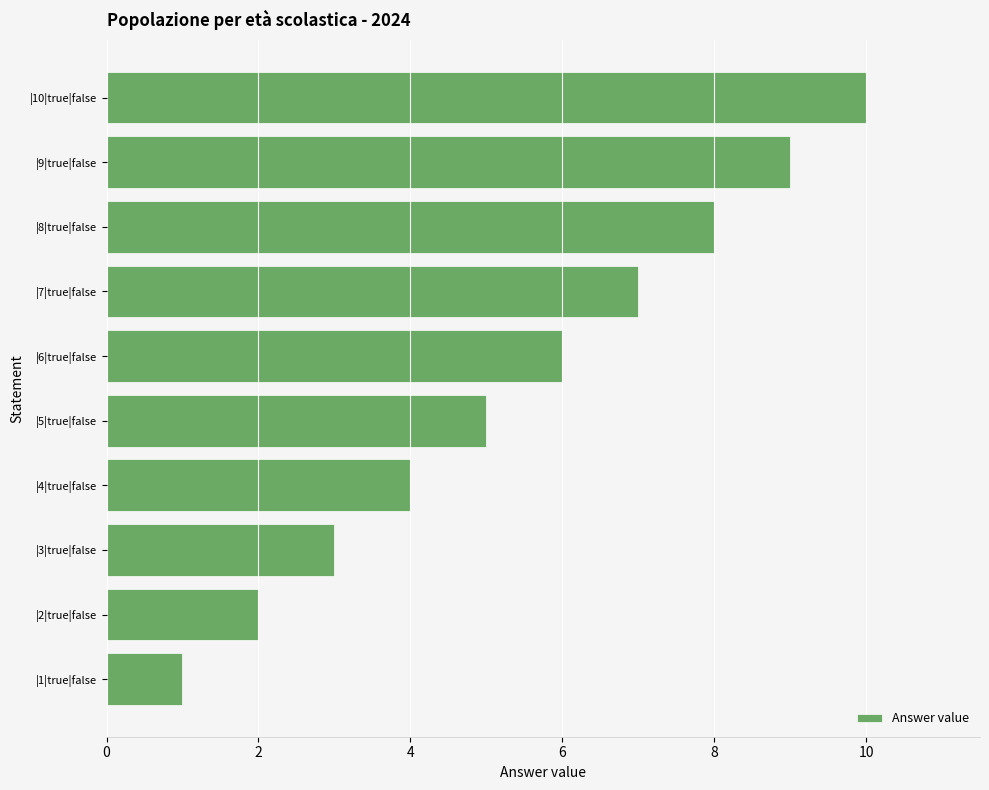

List the labels in order of value, smallest first.

|1|true|false, |2|true|false, |3|true|false, |4|true|false, |5|true|false, |6|true|false, |7|true|false, |8|true|false, |9|true|false, |10|true|false